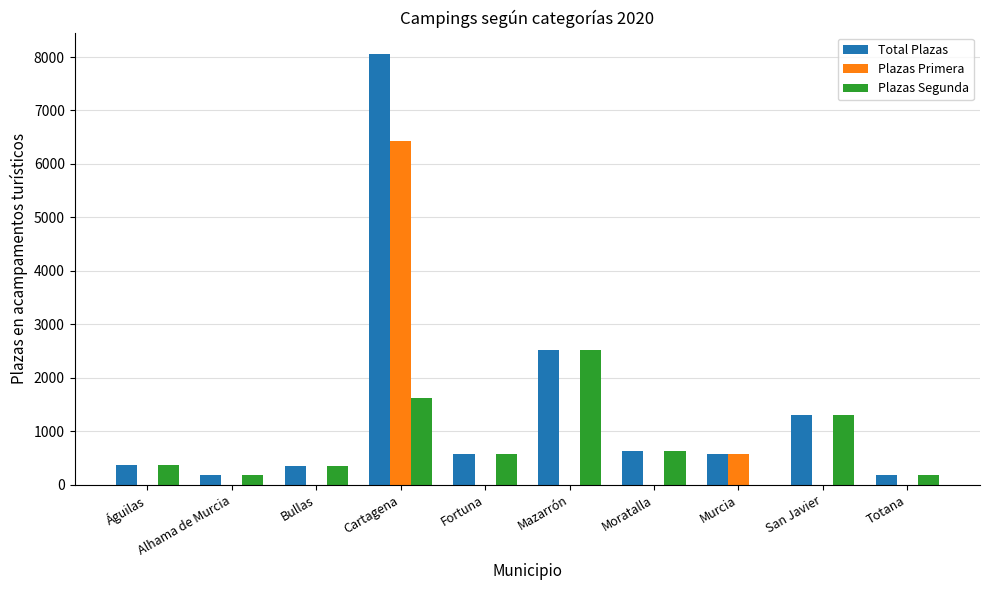

What is the total value across all series at Bullas?

700